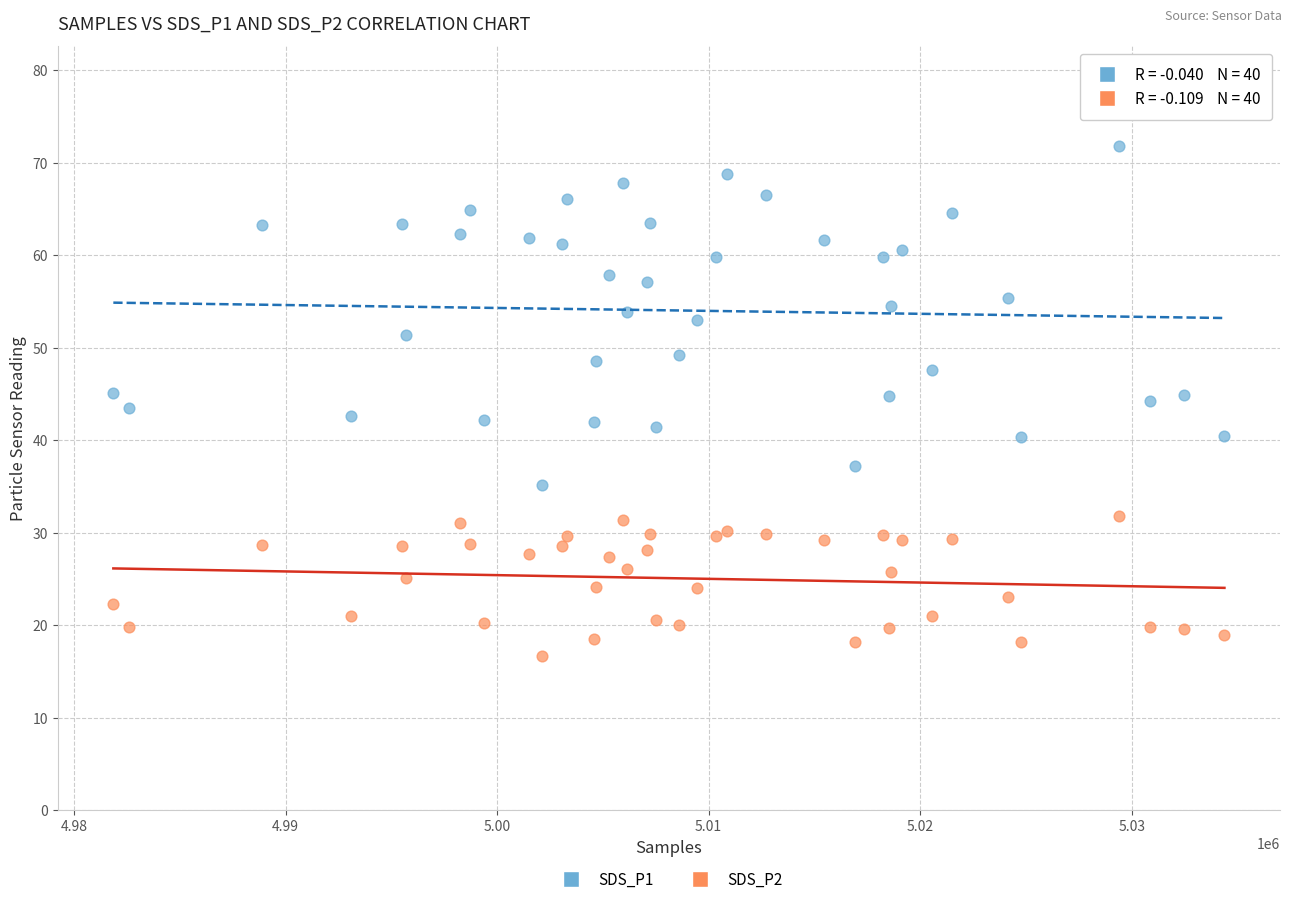

What are all the series names shown in the legend?

SDS_P1, SDS_P2